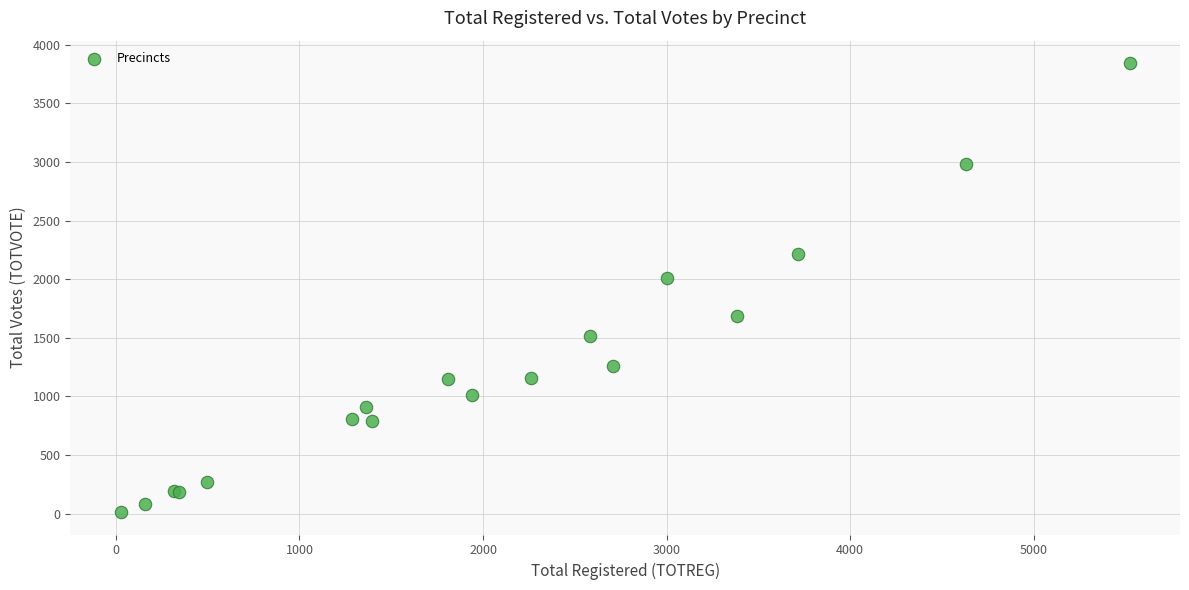

What Y value in the scatter plot is closest to 1928?

2012